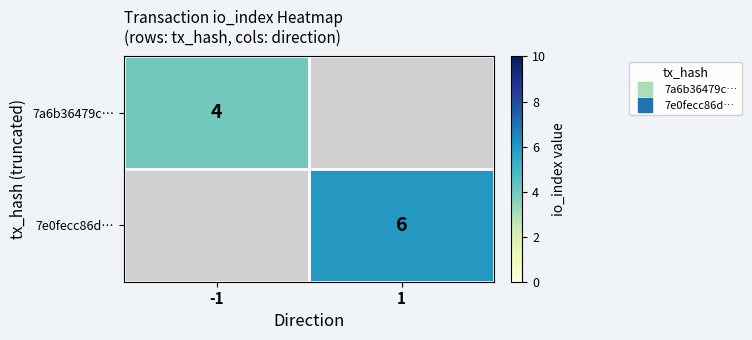

Which series has the widest spread of values?

7a6b36479c…